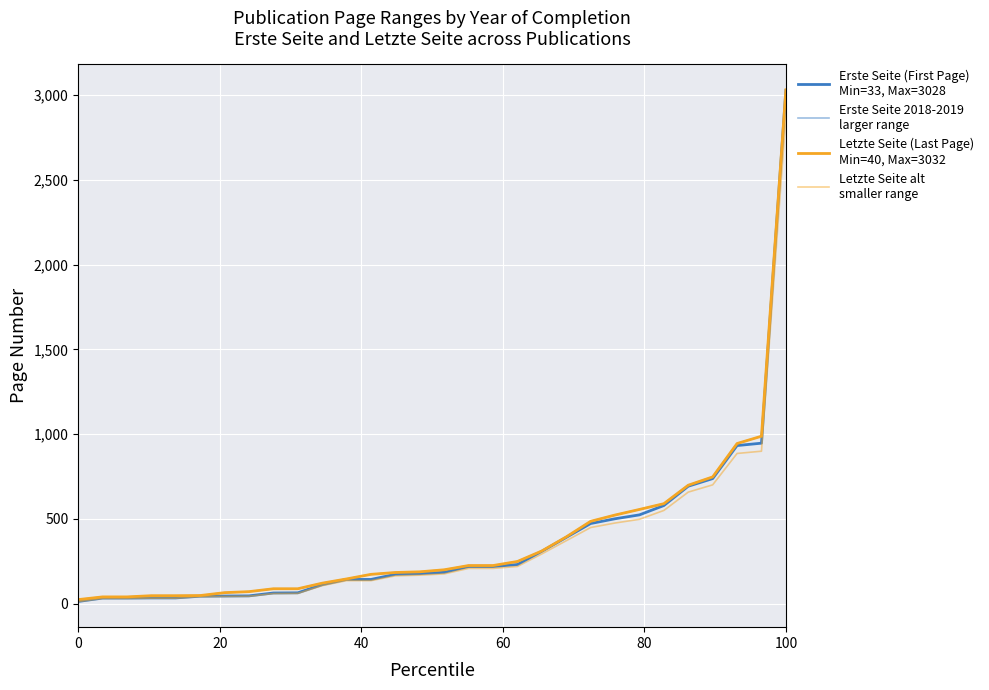

Is this an area chart (filled region under the line)?

No